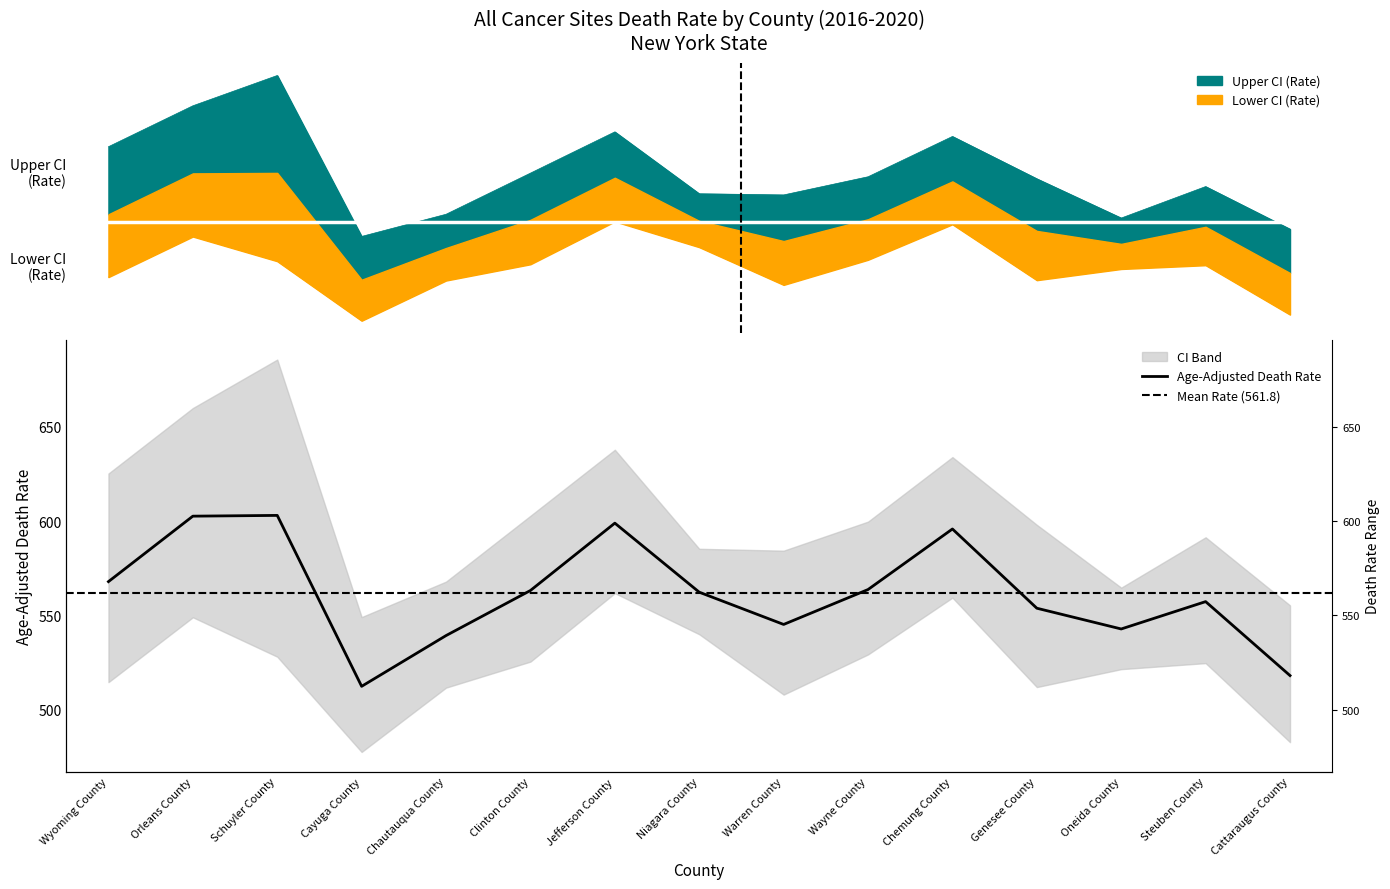

Rank the series by their maximum value, from lowest to highest.

Lower CI (Rate), Age-Adjusted Death Rate, Upper CI (Rate)